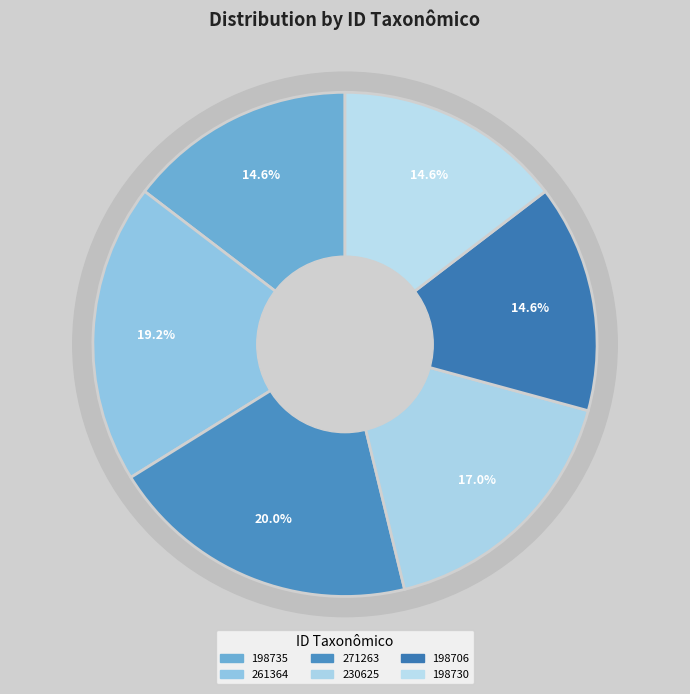

Do 261364 and 230625 together represent more than half of the pie?

No